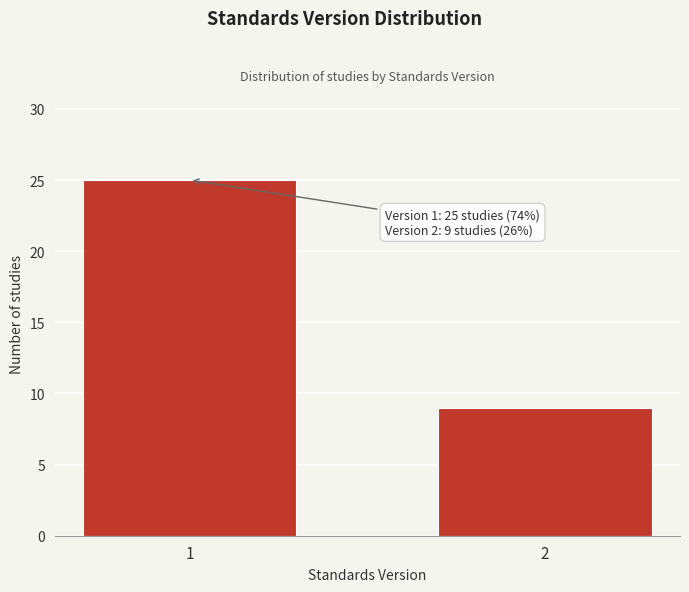

Reading left to right, list all the values displayed in this chart.

25	9